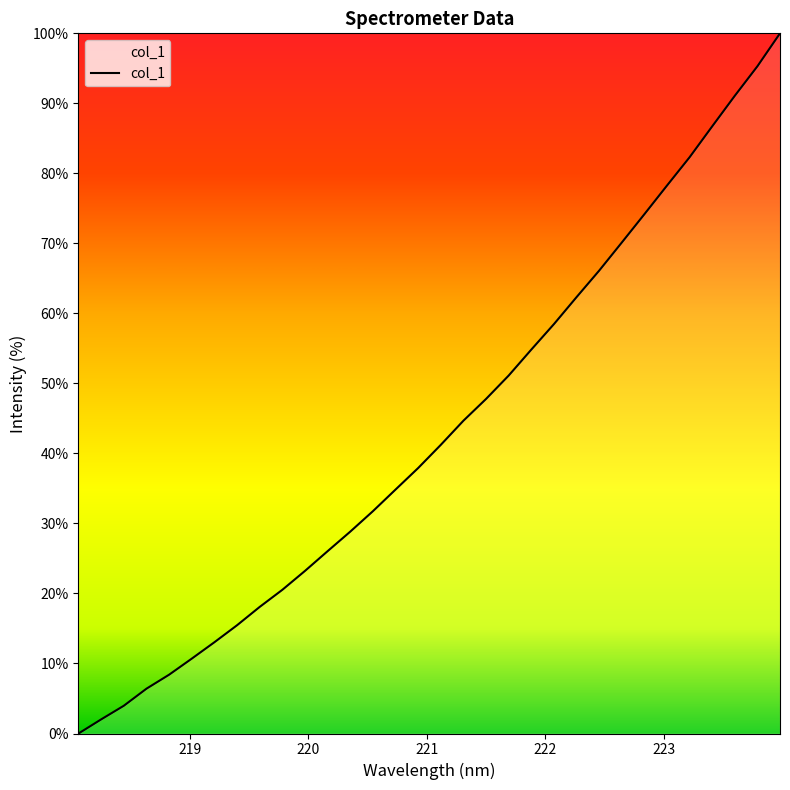

What is the greatest value displayed?

100.0